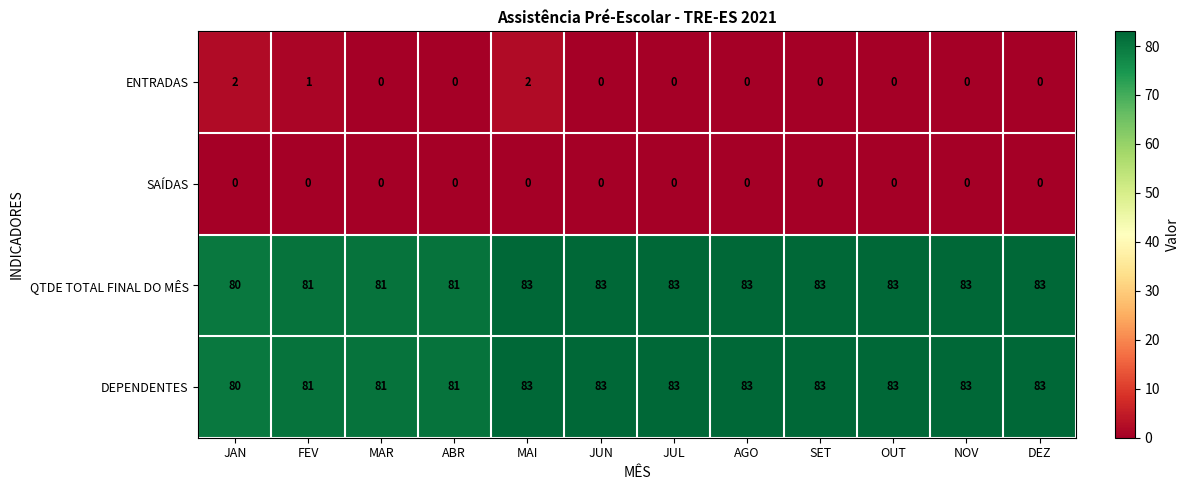

What is the total value across all series at FEV?

163